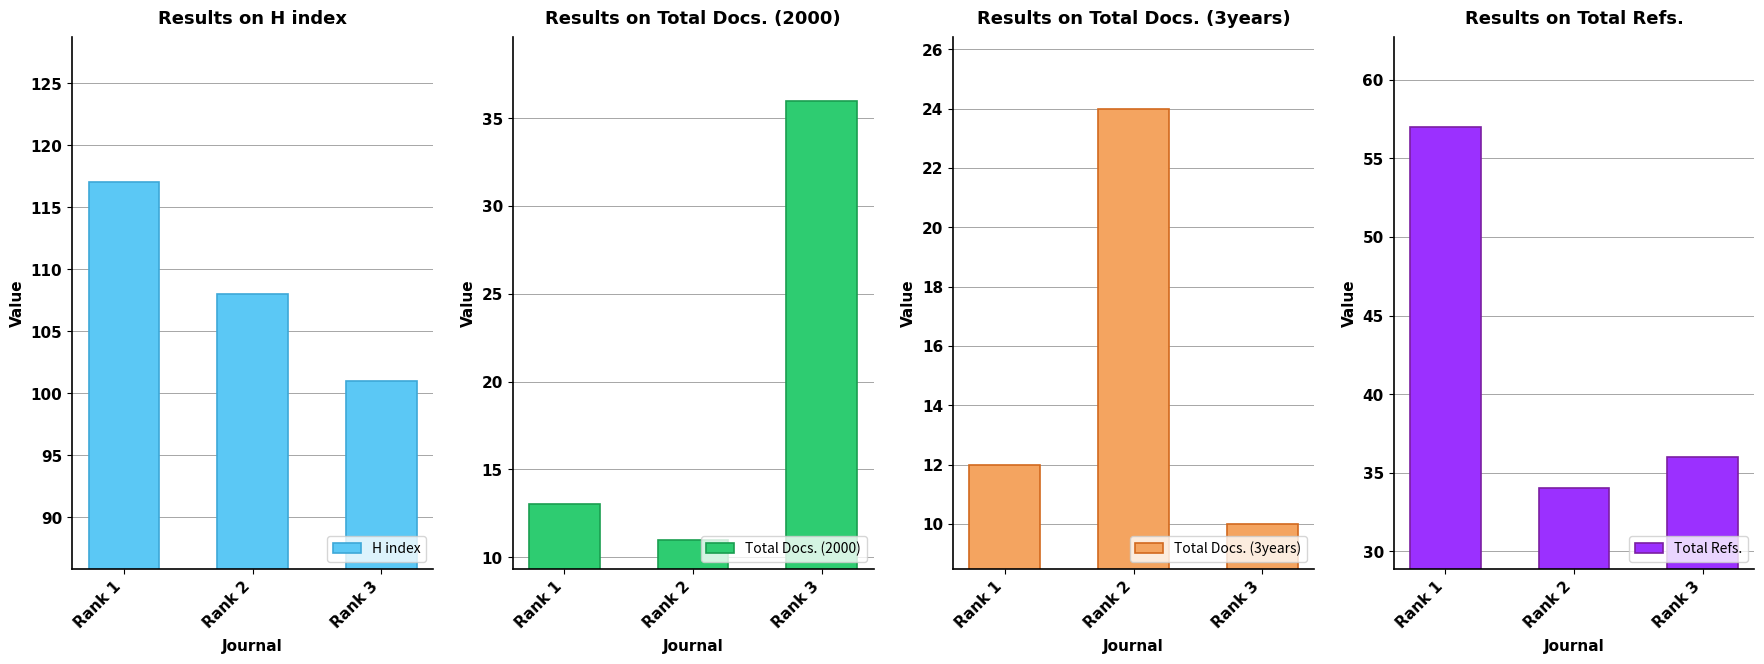

What is the minimum value shown in the chart?

10